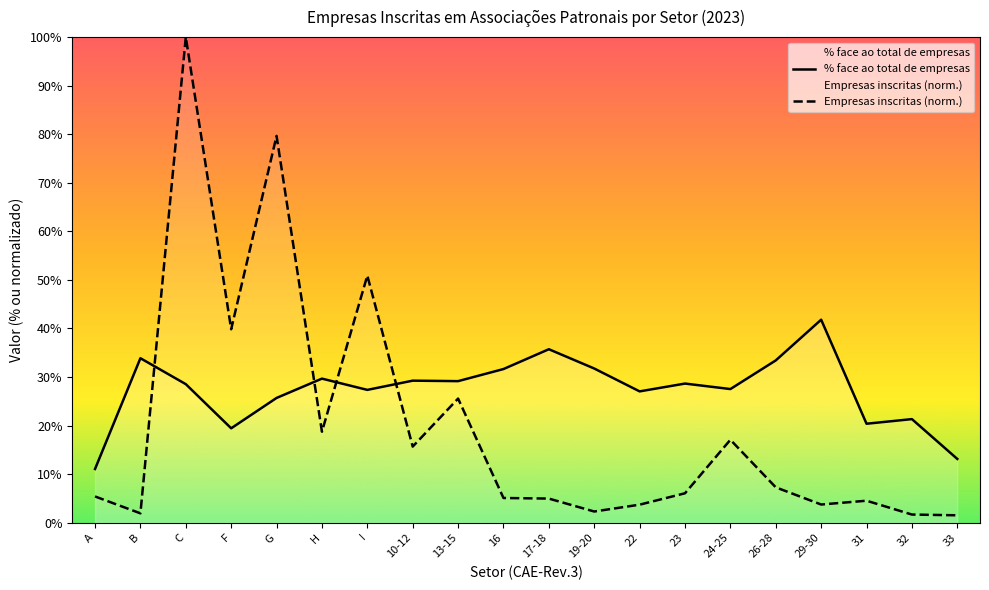

Rank the categories by % face ao total de empresas value from highest to lowest.

29-30, 17-18, B, 26-28, 19-20, 16, H, 10-12, 13-15, 23, C, 24-25, I, 22, G, 32, 31, F, 33, A